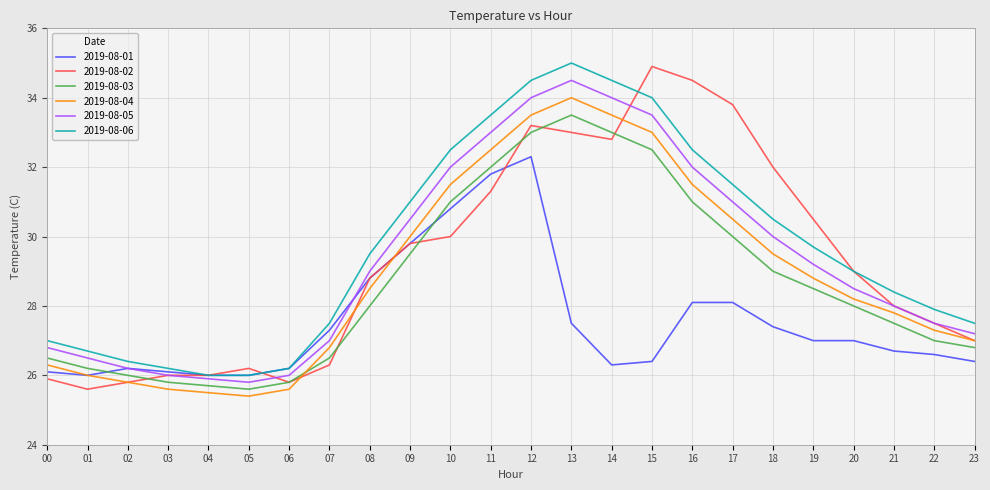

At which category is the sum across all series the highest?

12